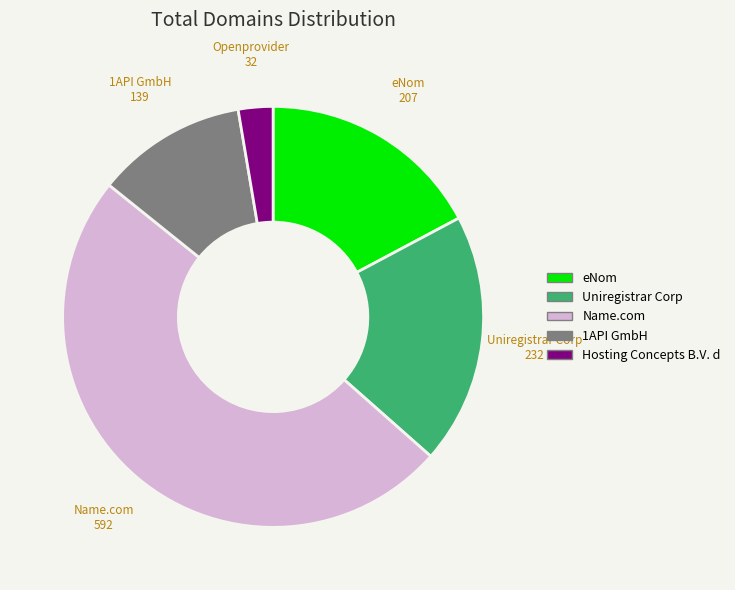

Does any single category account for the majority?

No